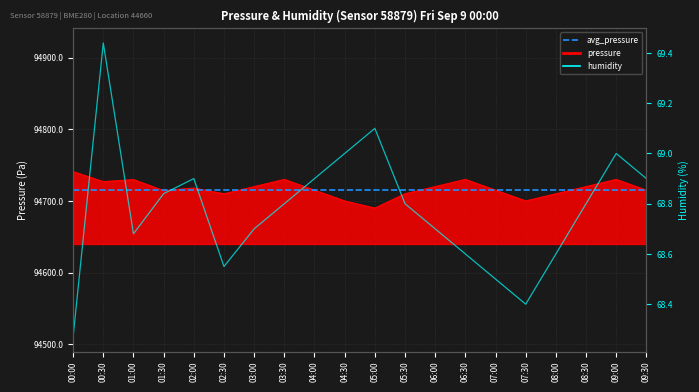

In pressure, how many points are lower than both neighbors (excluding endpoints)?

5